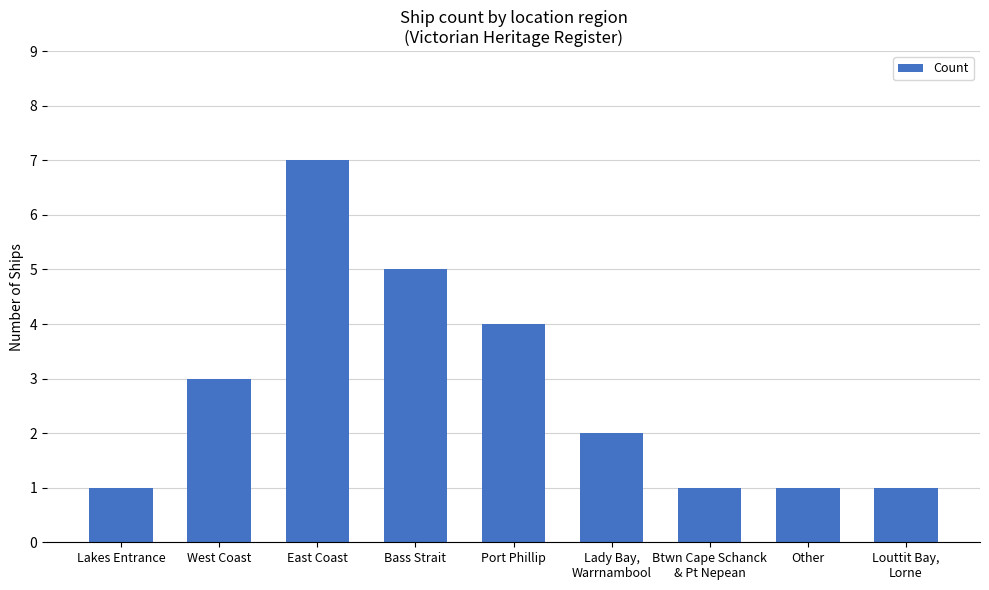

What is the approximate value at West Coast?

3